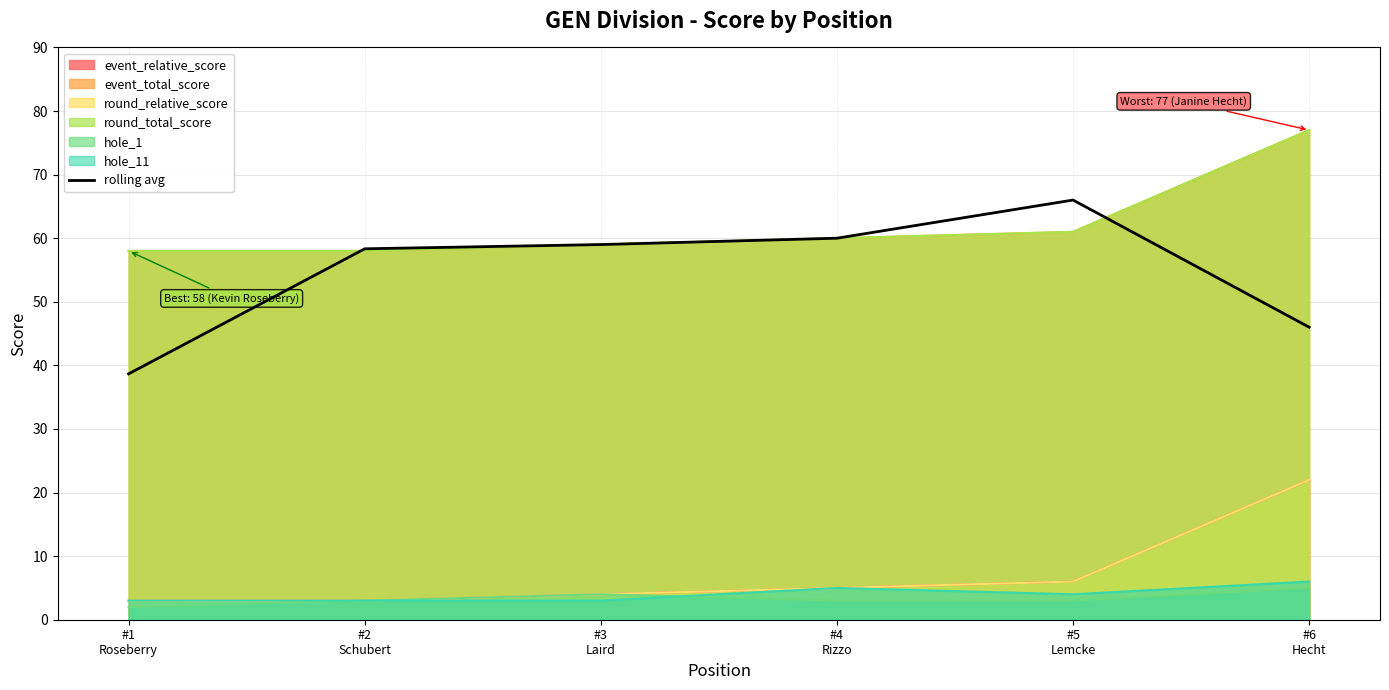

What is the change in value from #2
Schubert to #4
Rizzo?

+1.7